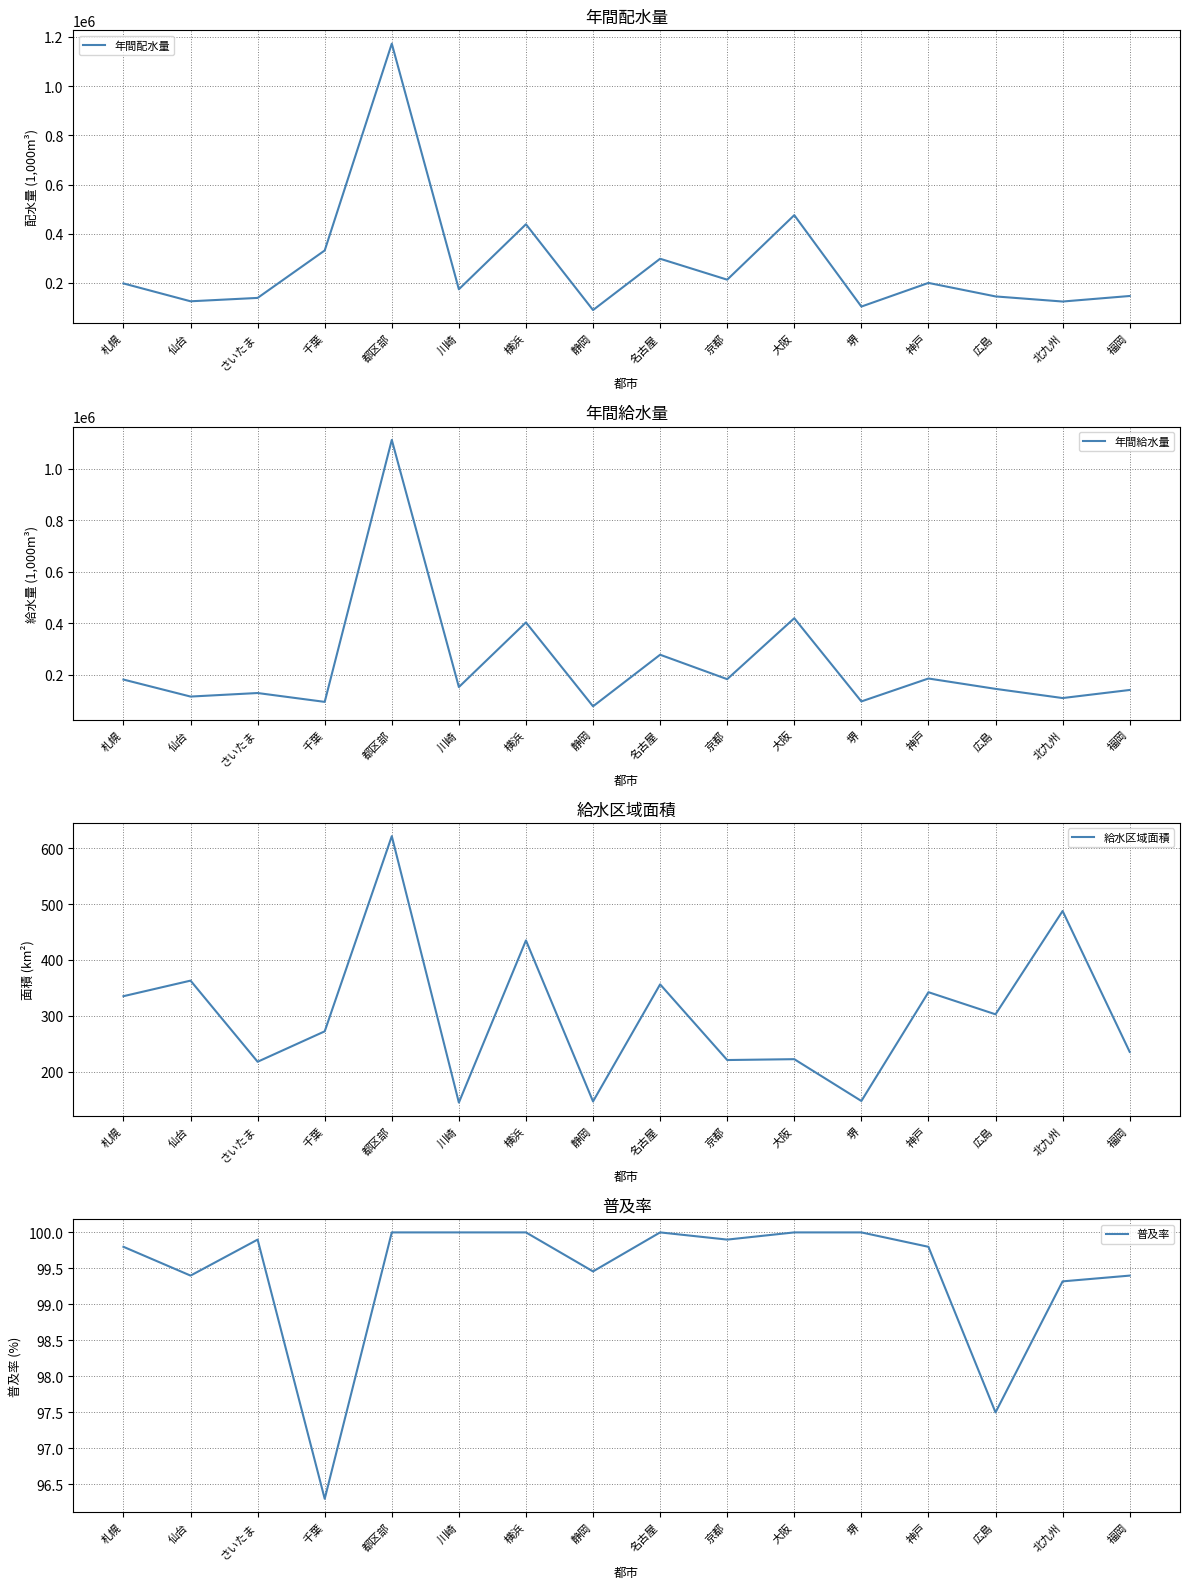

The 年間配水量 series shows 287167.4 at 京都. True or false?

False